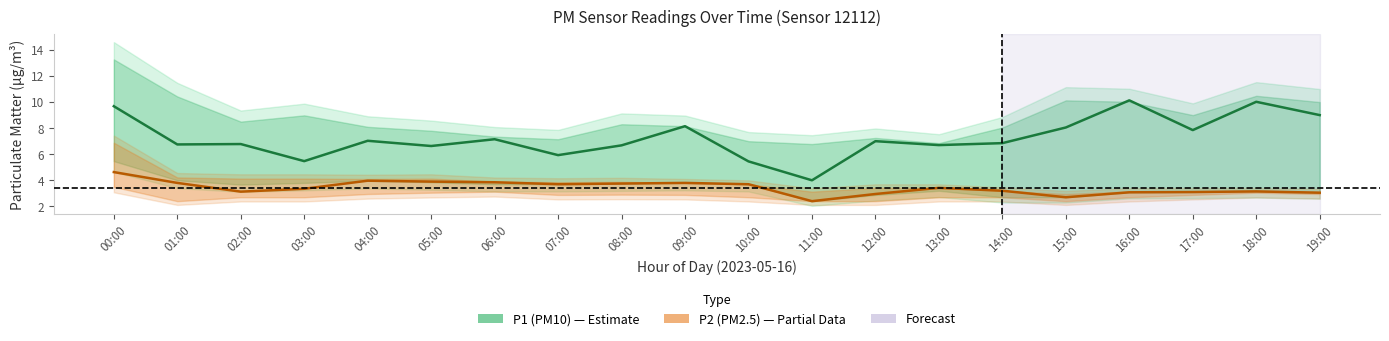

Rank the series at 15:00 from lowest to highest value.

P2 (PM2.5), P1 (PM10)